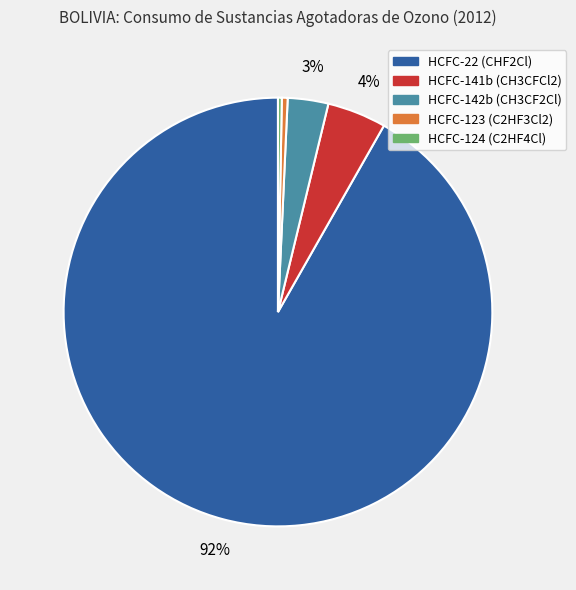

True or false: HCFC-124 (C2HF4Cl) accounts for 0% of the total.

True